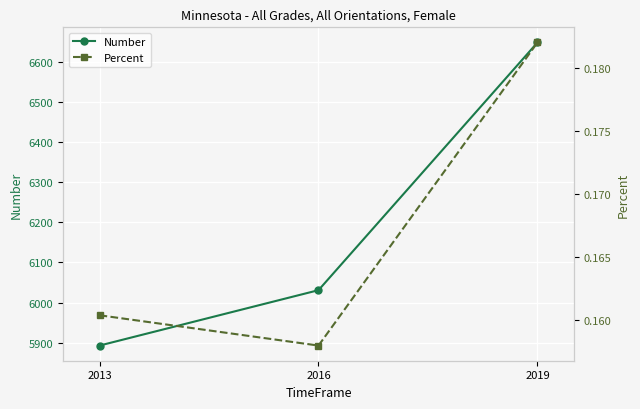

What are all the series names shown in the legend?

Number, Percent